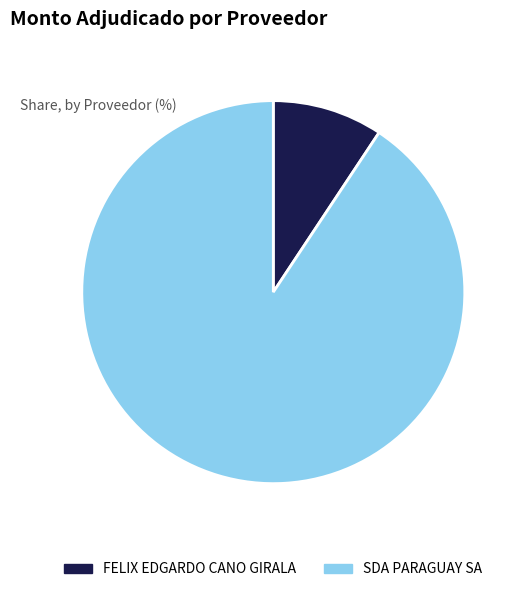

Is it true that SDA PARAGUAY SA is 82% of the pie?

False